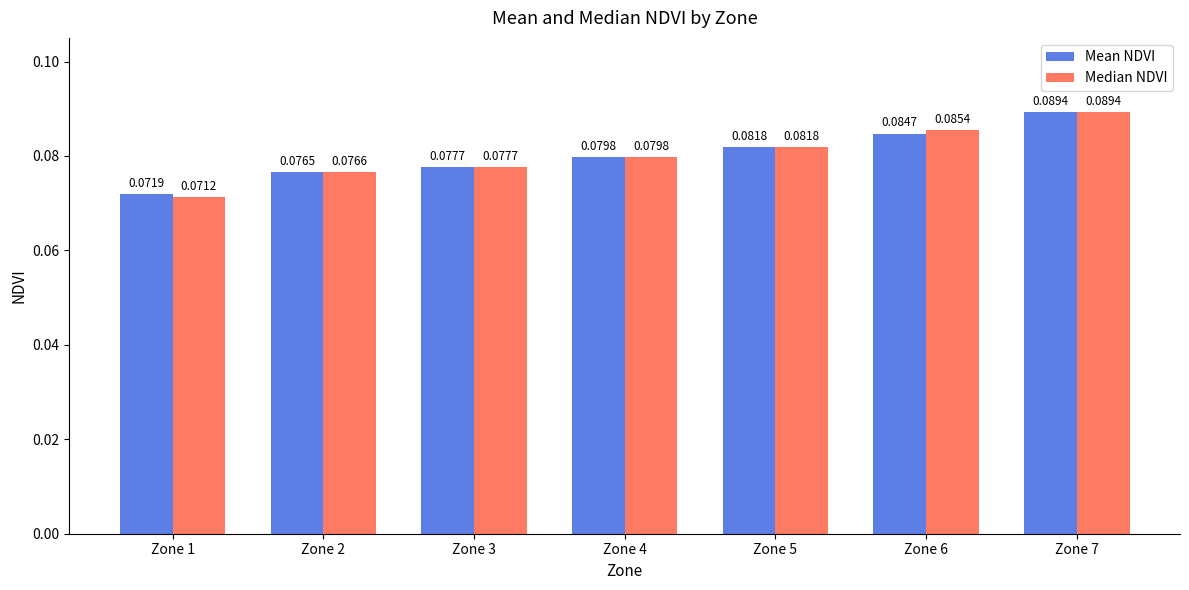

Does the chart contain any negative values?

No